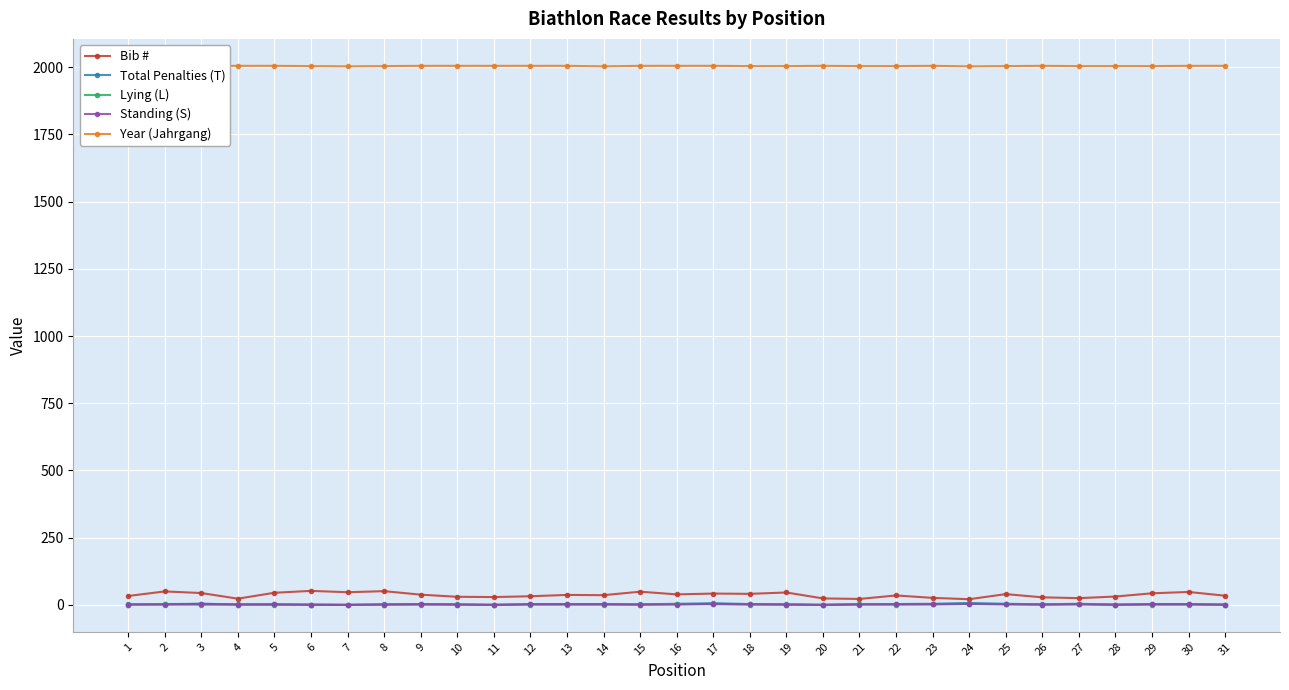

What is the spread (max minus min) of values at 2?

2004